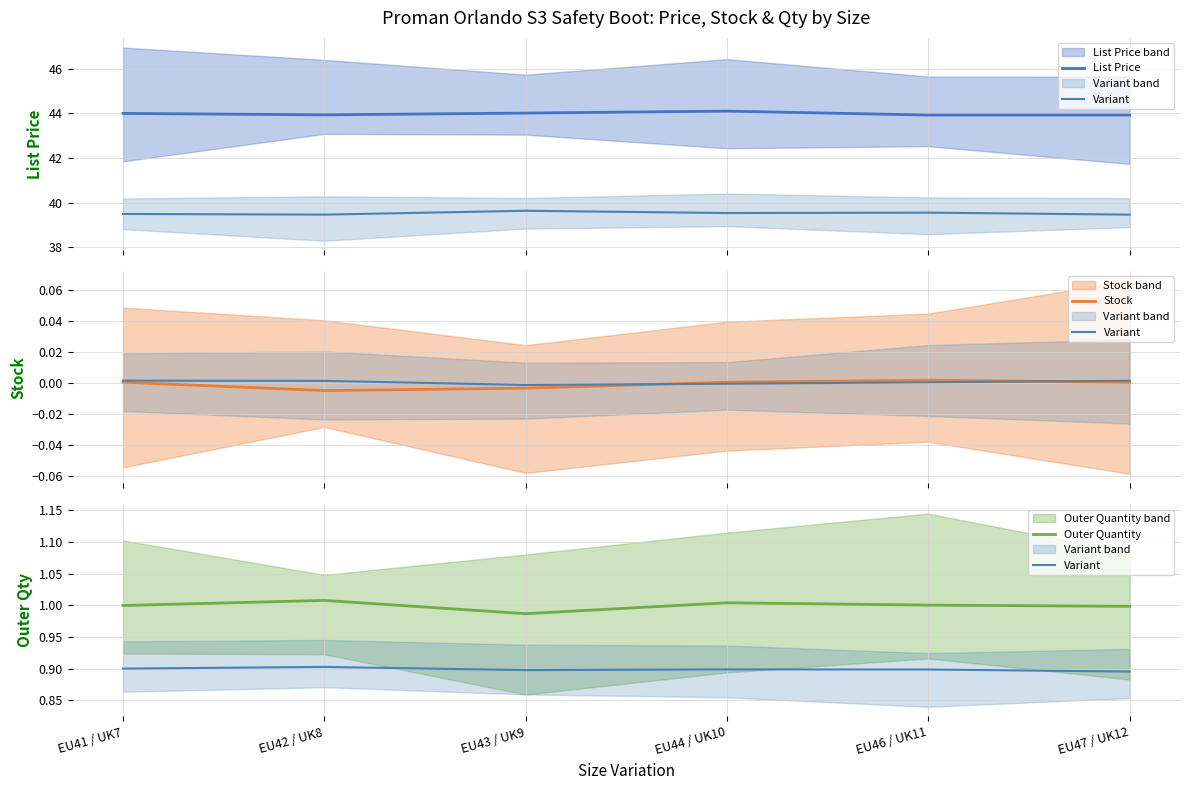

What position from the right is EU42 / UK8?

5